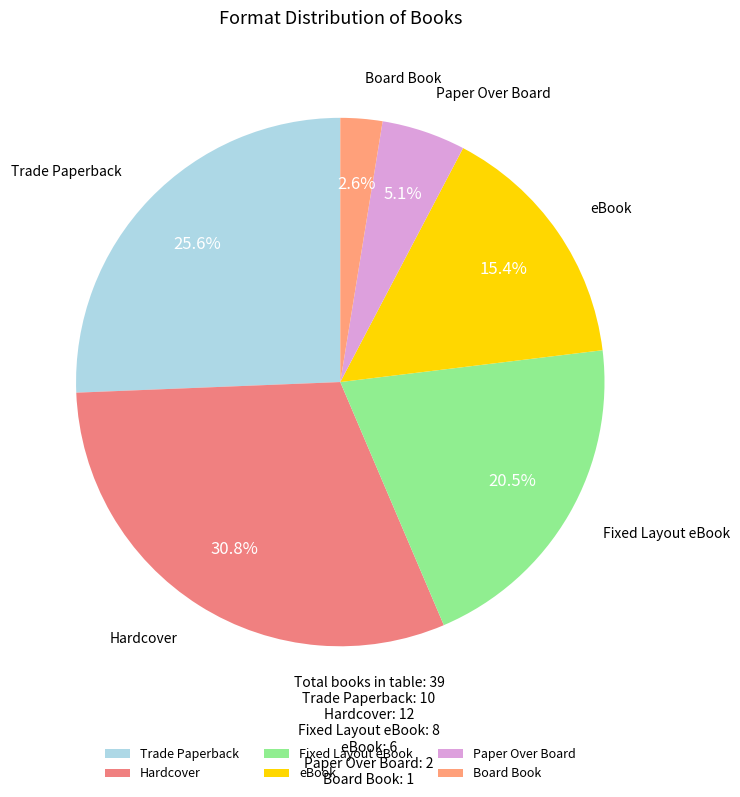

To the nearest percent, what percentage of the pie is Trade Paperback?

26%